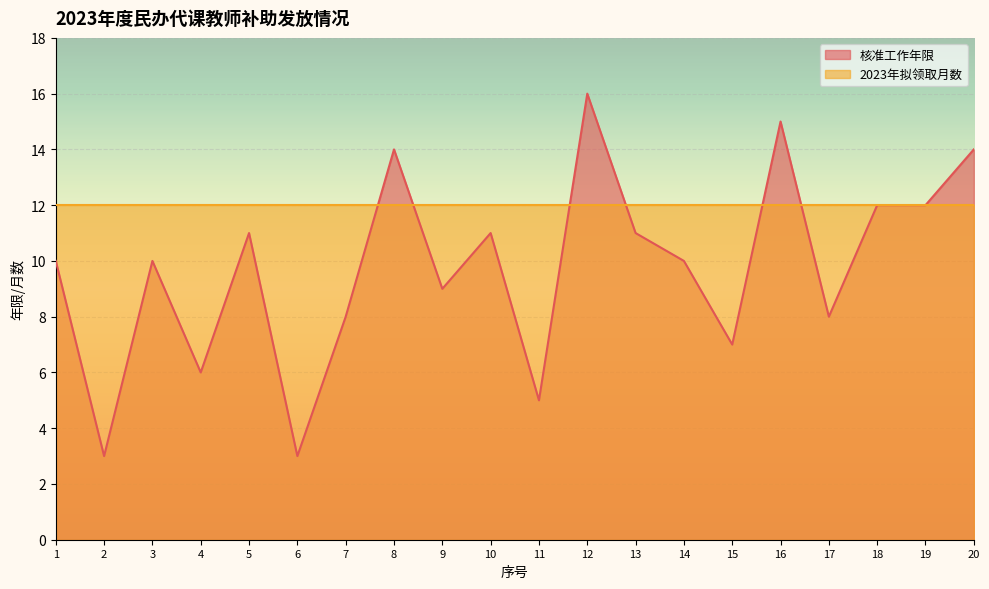

What is the sum of all values?

195